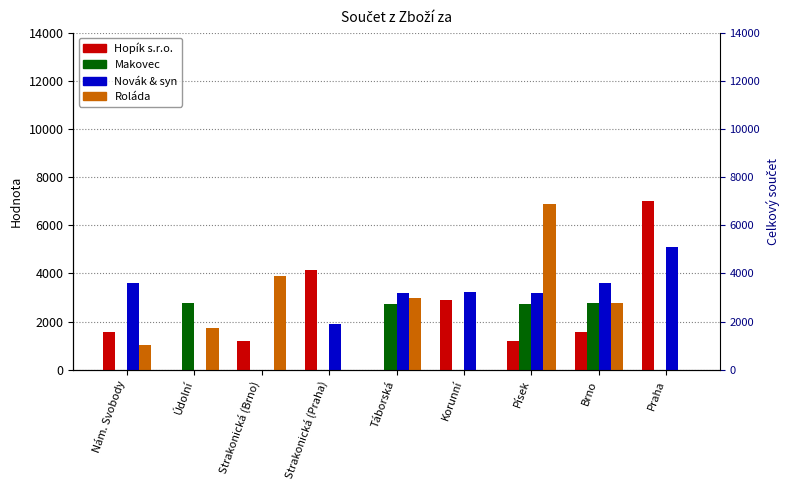

The Hopík s.r.o. series shows 0 at Údolní. True or false?

True